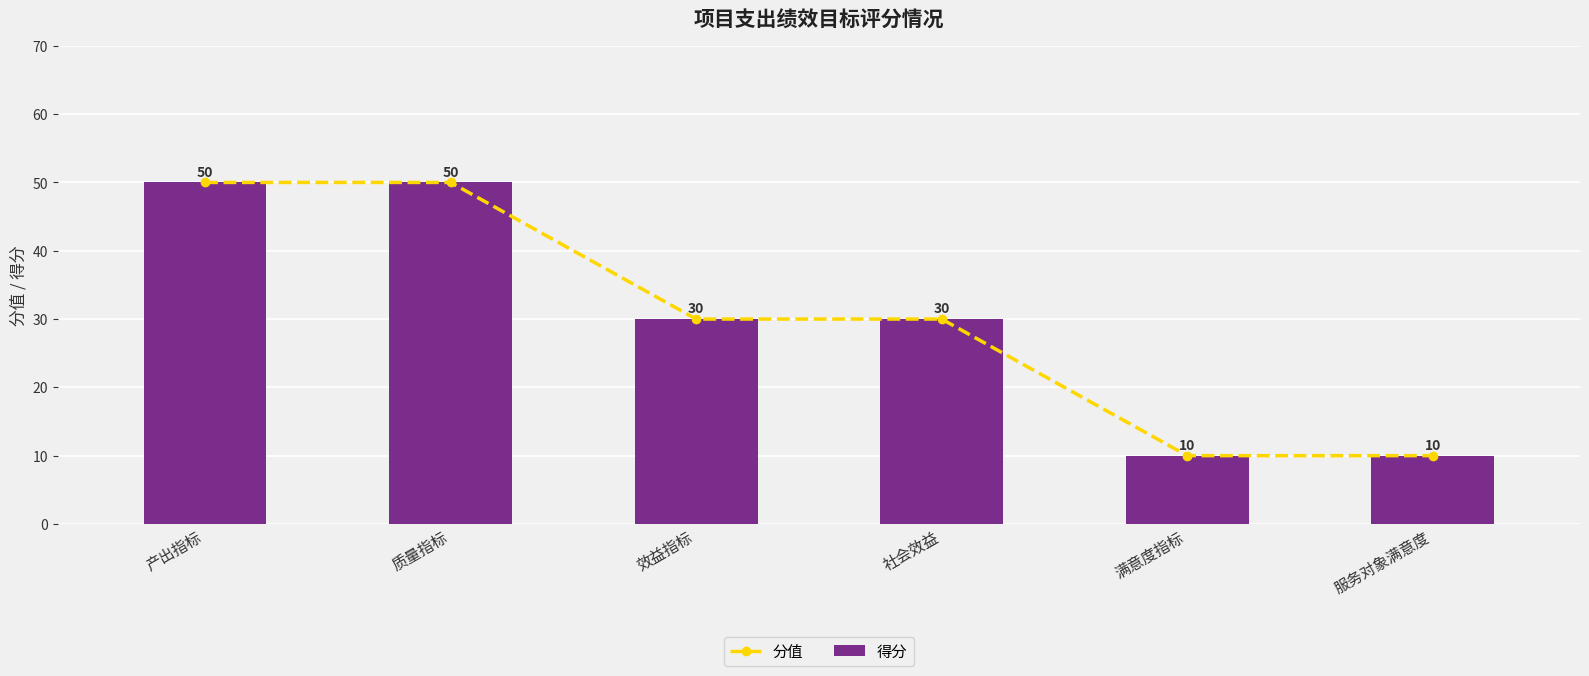

What are all the series names shown in the legend?

分值, 得分